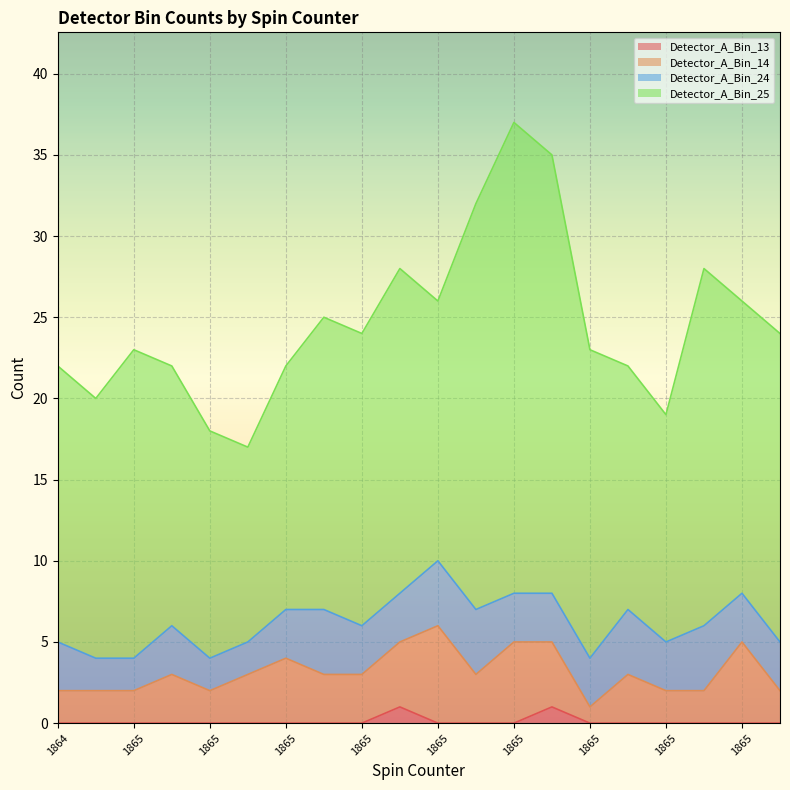

Count the number of data series in this chart.

4